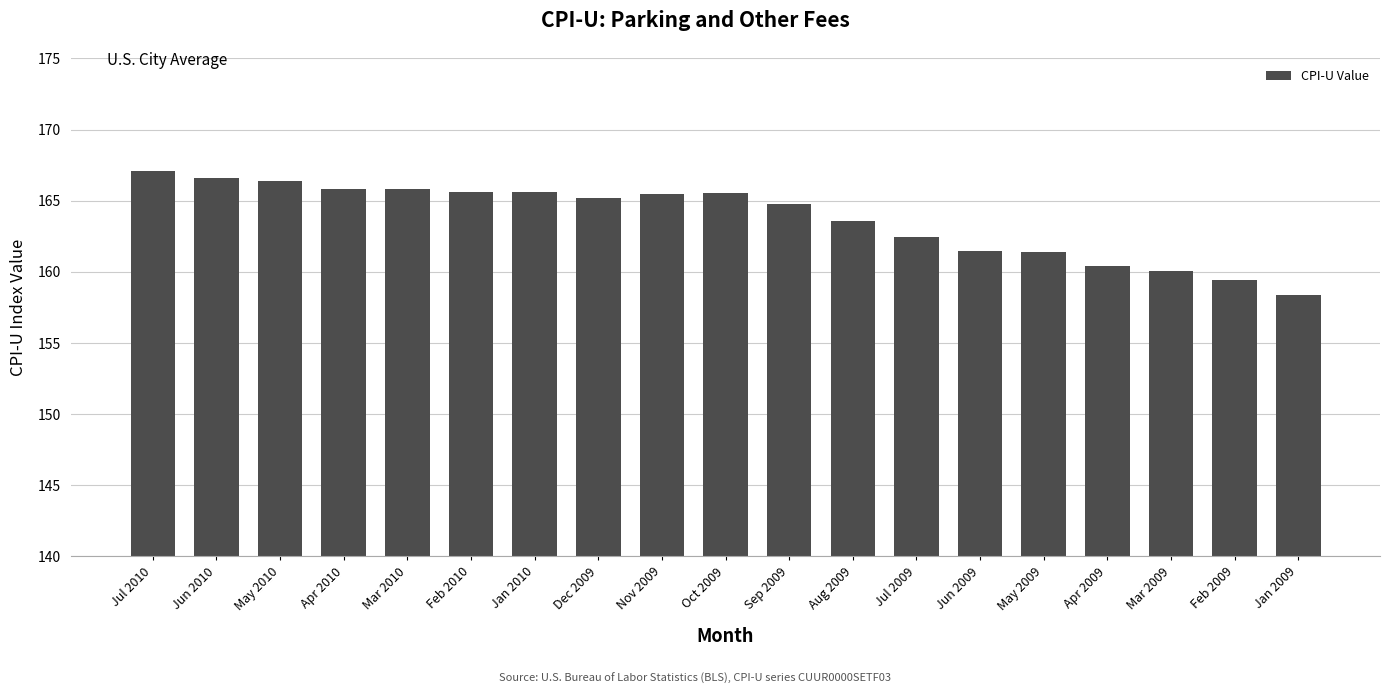

What is the value of the 17th bar from the left?

160.1